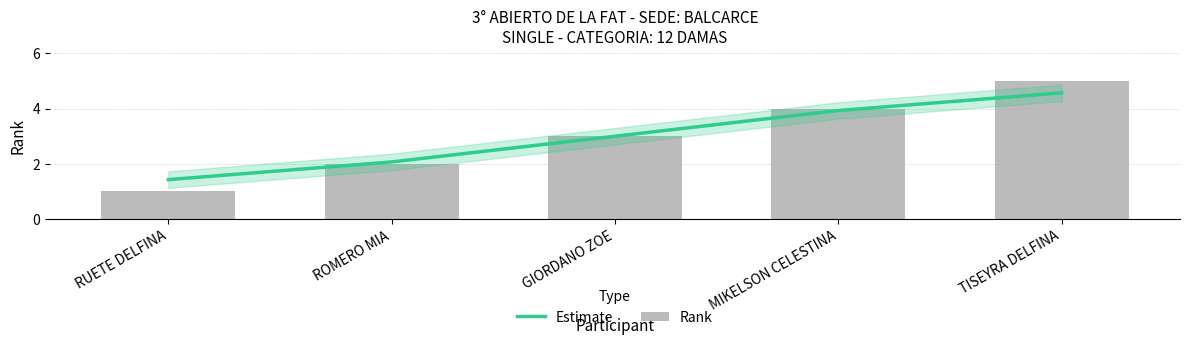

What is the sum of the Estimate values at RUETE DELFINA and MIKELSON CELESTINA?

5.4